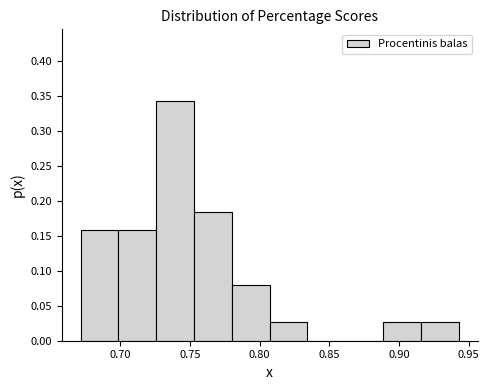

Reading left to right, list every bar in this chart as the range it spans on the x-axis followed by its height. Neither the bar edges nor the heights are printed on the chart, so give them approximately, as read against the axes.

0.670 to 0.700: 0.160
0.700 to 0.725: 0.160
0.725 to 0.755: 0.340
0.755 to 0.780: 0.185
0.780 to 0.805: 0.080
0.805 to 0.835: 0.025
0.835 to 0.860: 0
0.860 to 0.890: 0
0.890 to 0.915: 0.025
0.915 to 0.945: 0.025